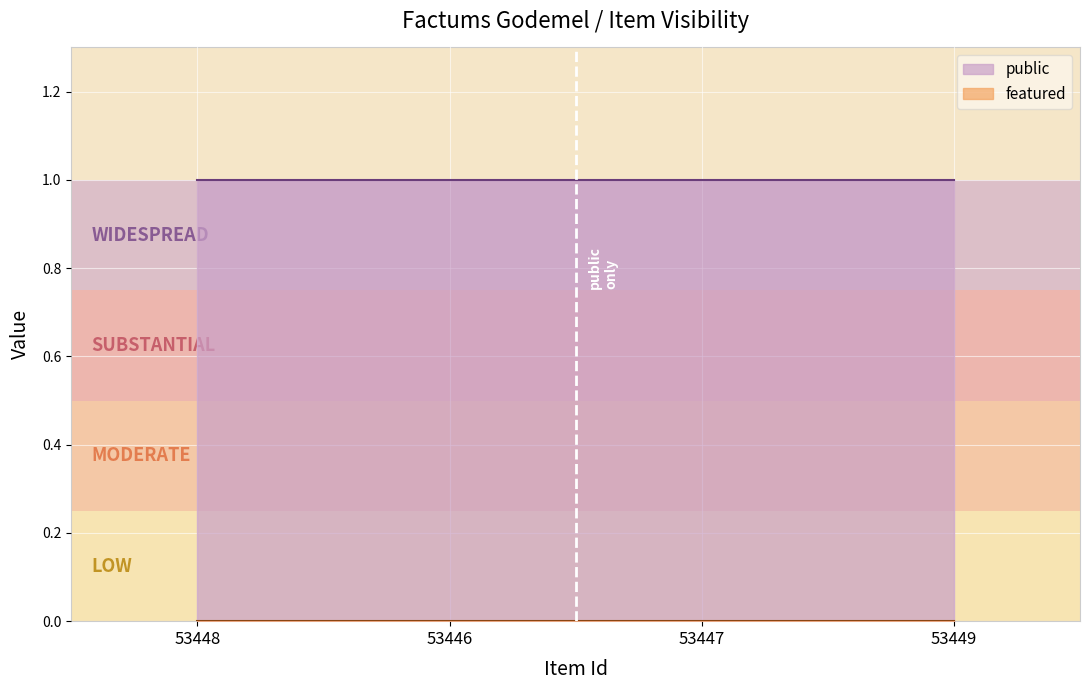

Between 53448 and 53446, which series saw the biggest shift?

public